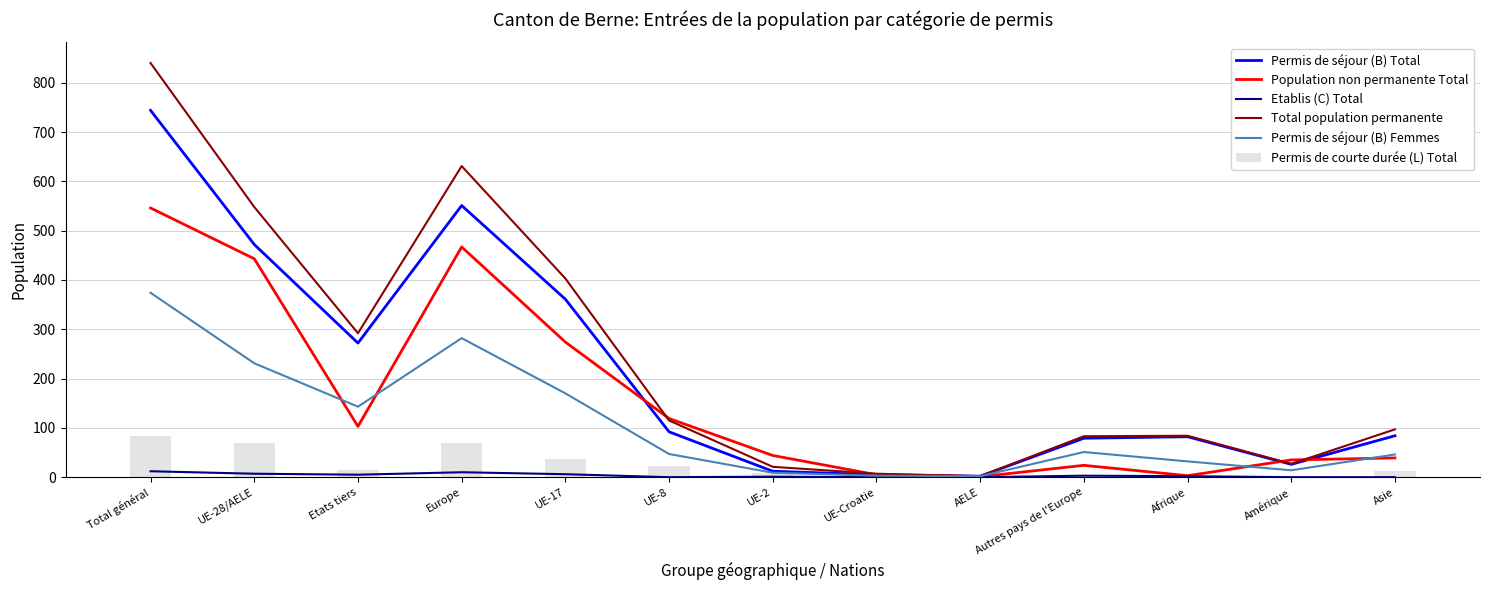

Which series has the largest total across all categories?

Total population permanente